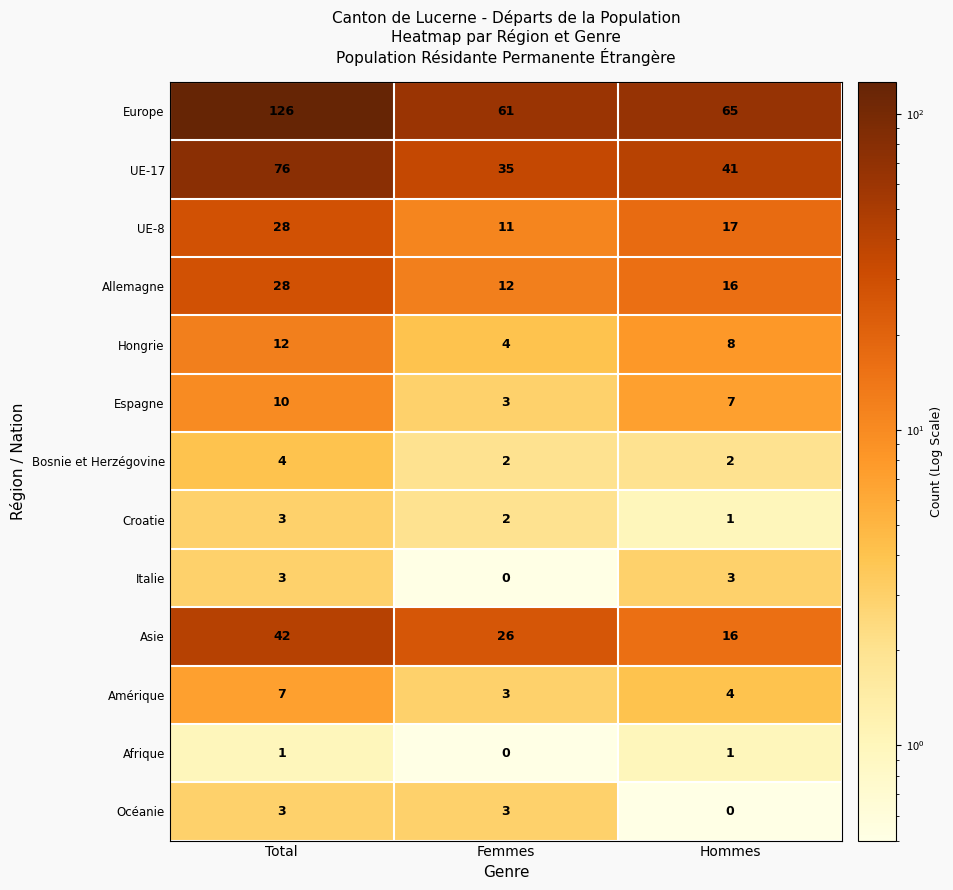

The Espagne series shows 3 at Femmes. True or false?

True